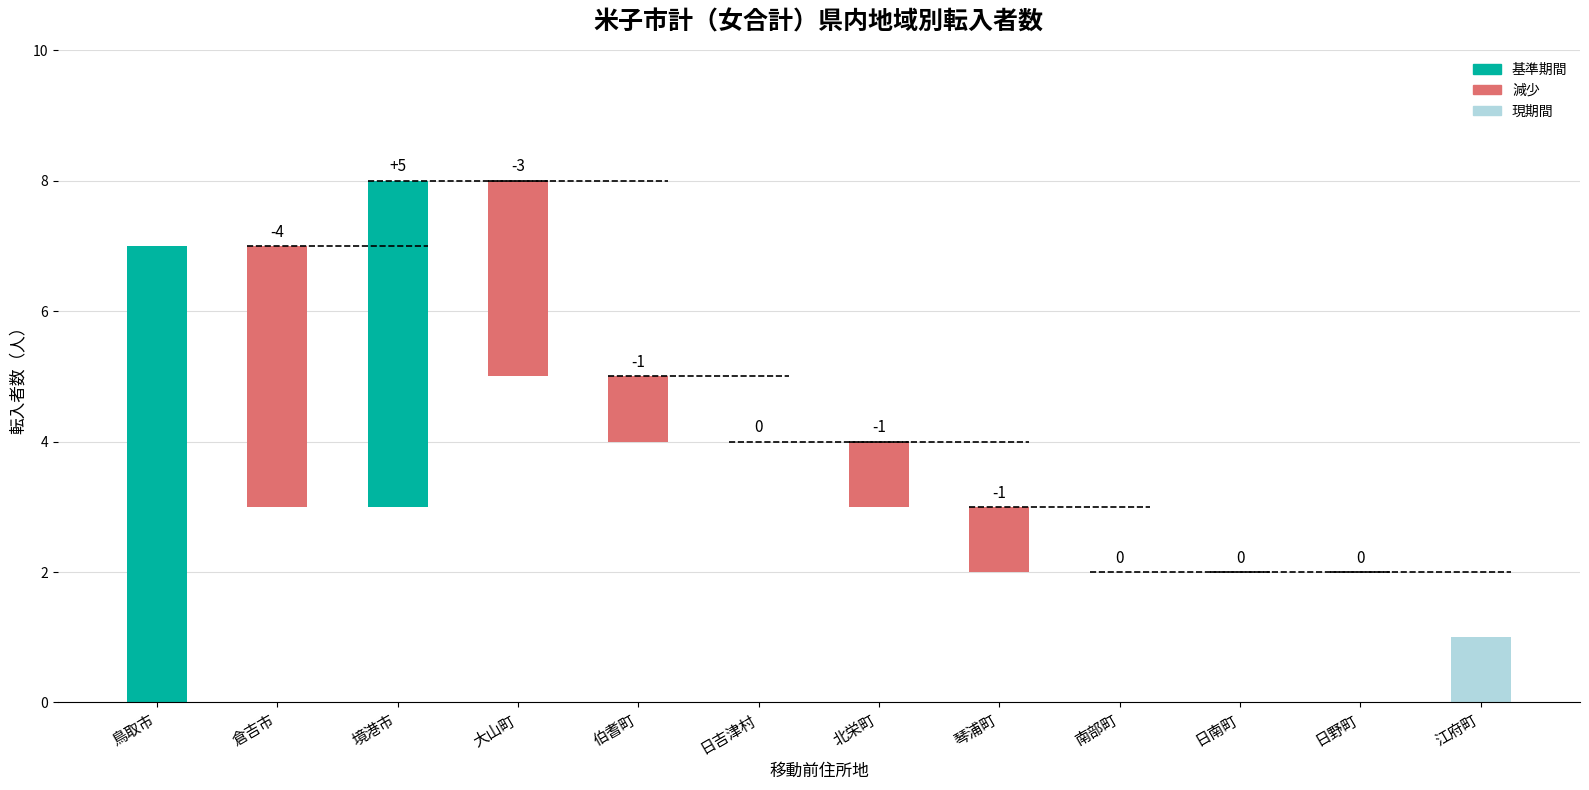

List the labels in order of value, largest first.

鳥取市, 境港市, 倉吉市, 大山町, 伯耆町, 北栄町, 琴浦町, 江府町, 日吉津村, 南部町, 日南町, 日野町